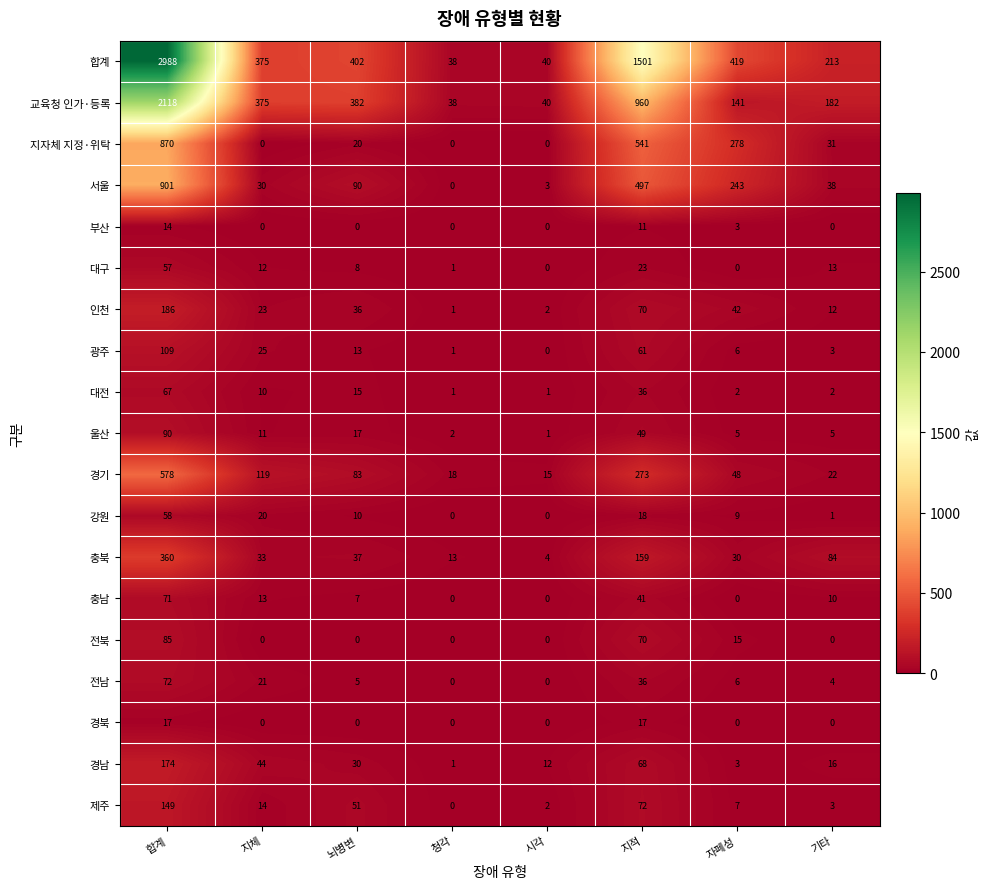

What is the greatest value displayed?

2988